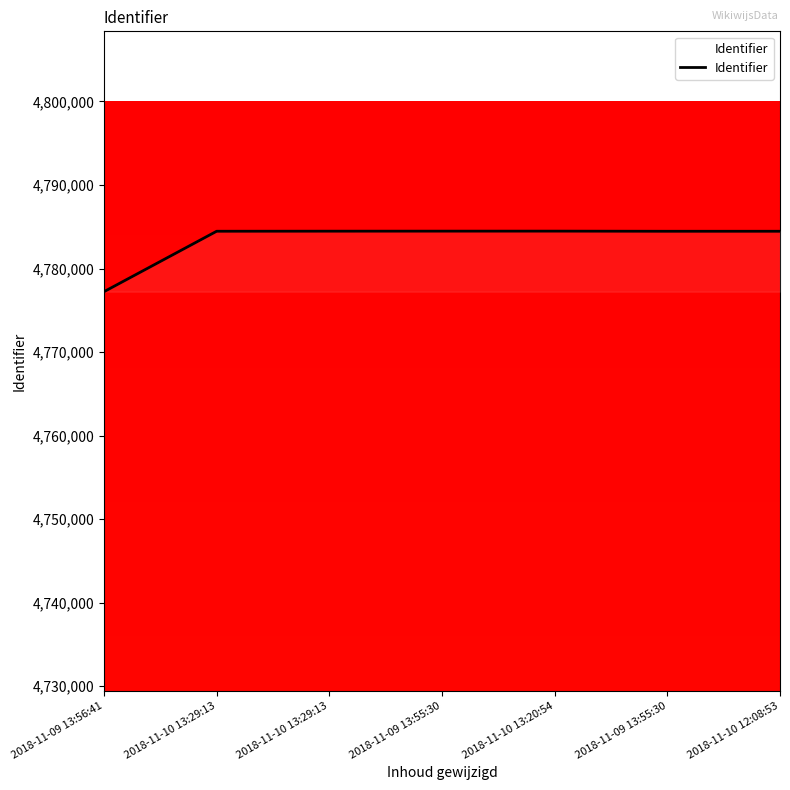

Rank the categories by value from highest to lowest.

2018-11-10 13:20:54, 2018-11-09 13:55:30, 2018-11-10 13:29:13, 2018-11-10 13:29:13, 2018-11-10 12:08:53, 2018-11-09 13:55:30, 2018-11-09 13:56:41